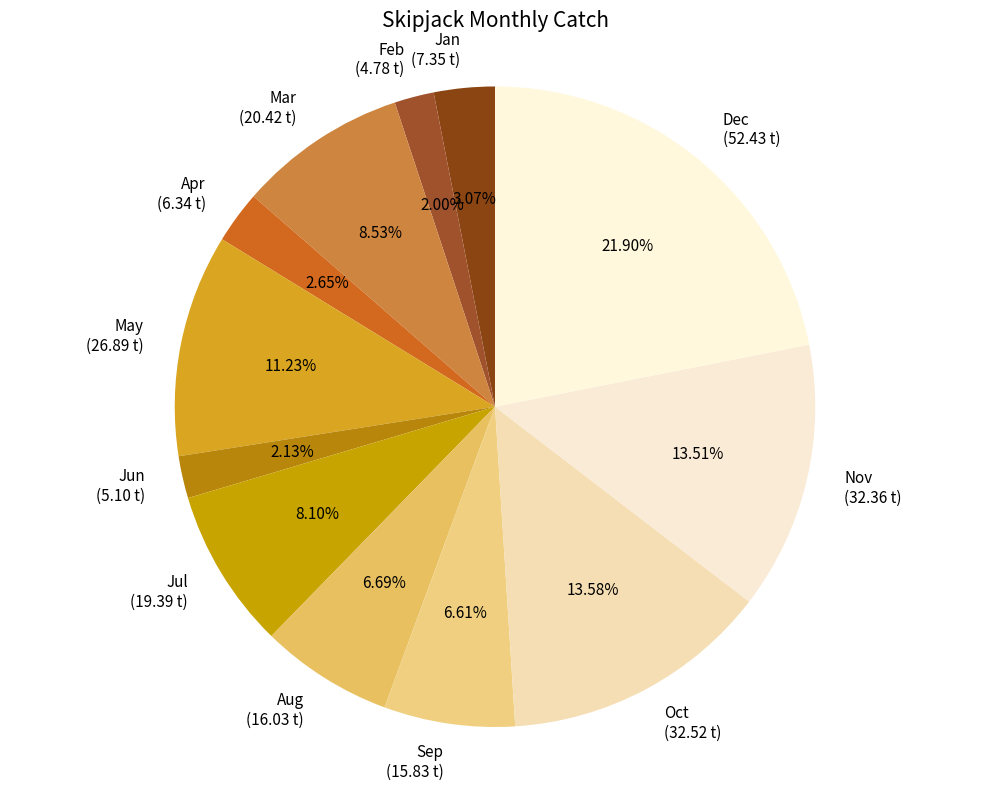

Does any single category account for the majority?

No